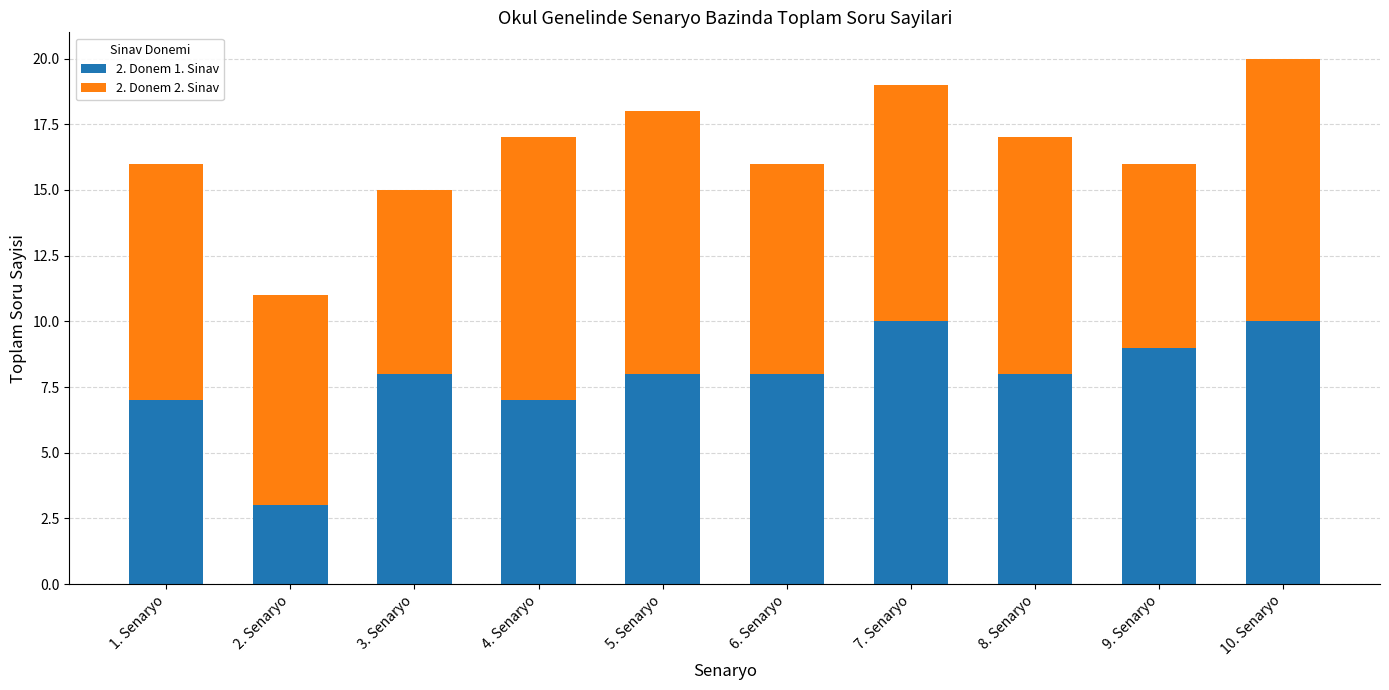

Reading left to right, what are the values for 2. Donem 1. Sinav?

1. Senaryo=7	2. Senaryo=3	3. Senaryo=8	4. Senaryo=7	5. Senaryo=8	6. Senaryo=8	7. Senaryo=10	8. Senaryo=8	9. Senaryo=9	10. Senaryo=10